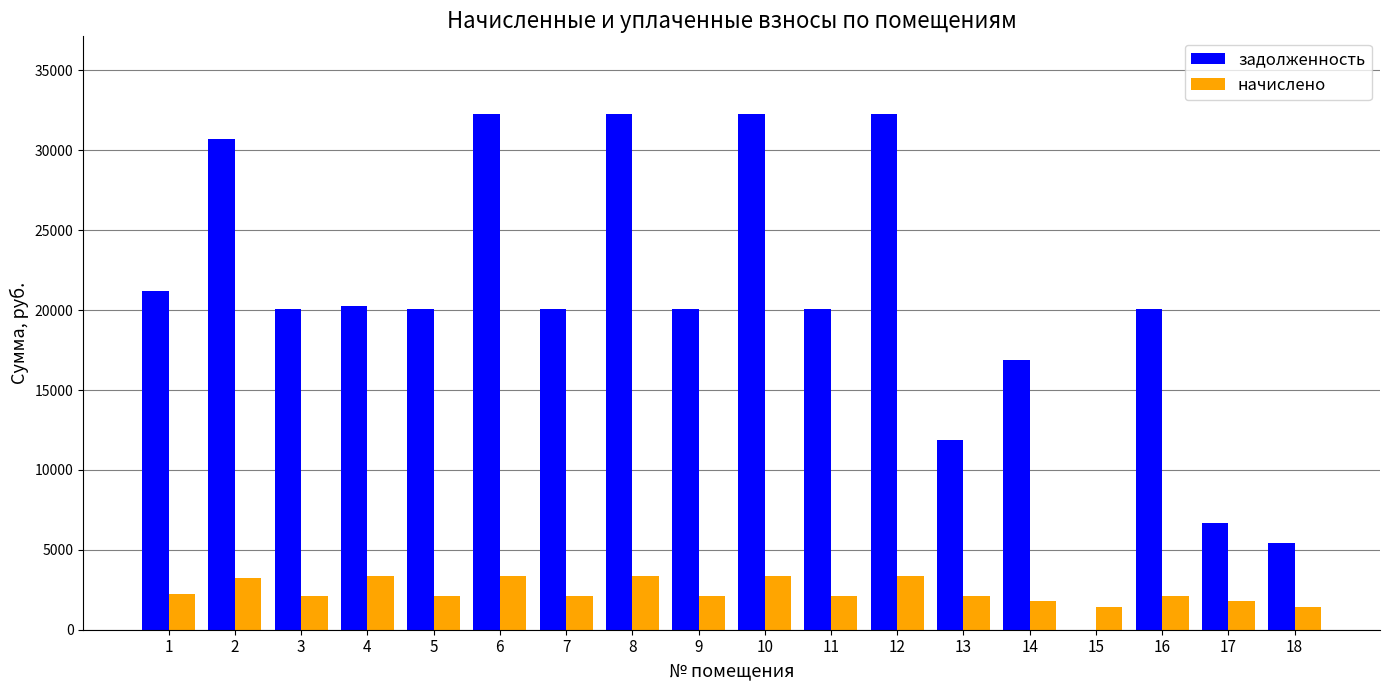

What is the greatest value displayed?

32289.1